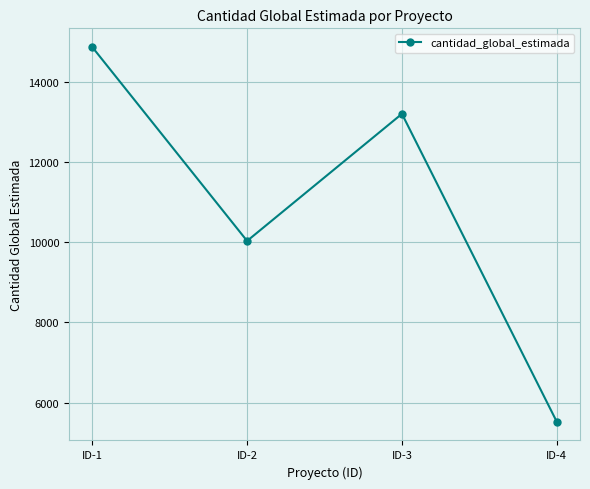

At which label is the value closest to 10195?

ID-2